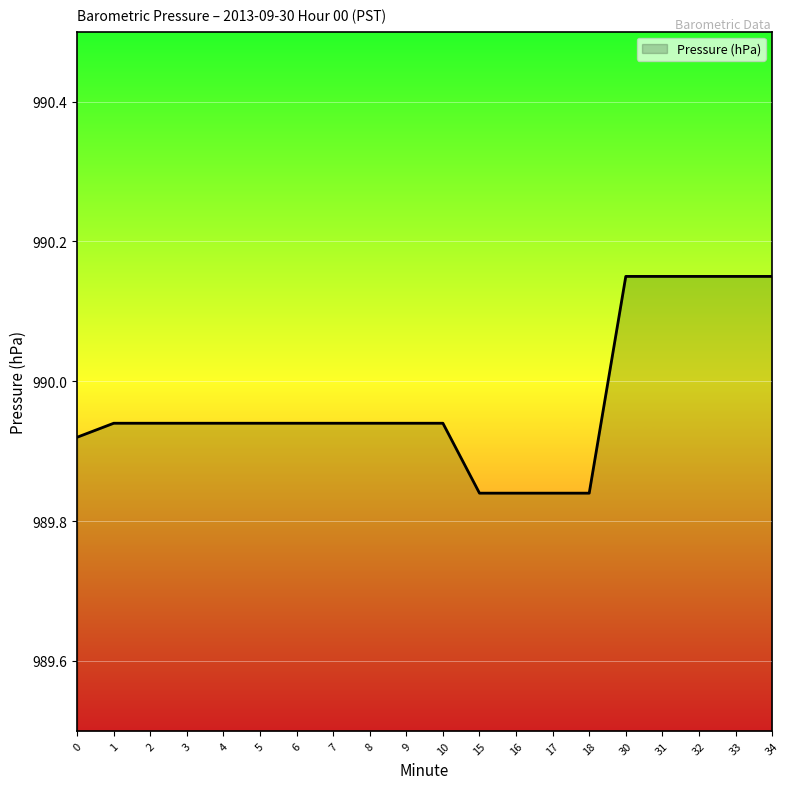

Approximately how many times larger is the value at 32 compared to 1?

1.0